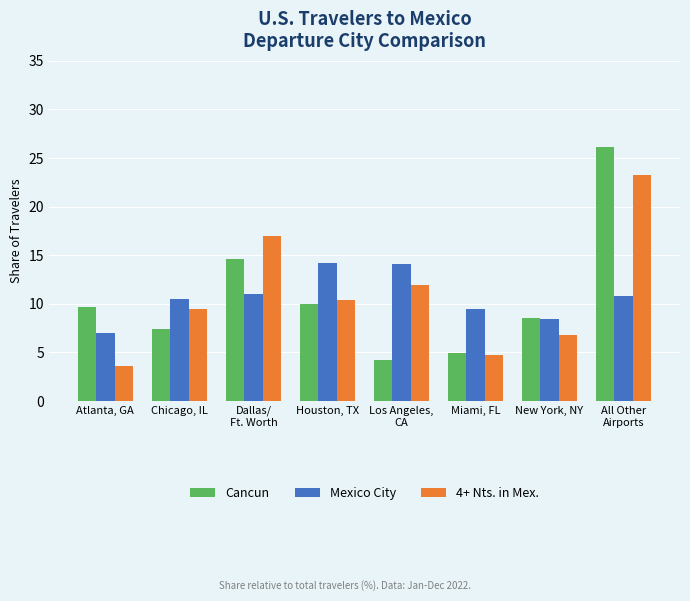

What is the average value of the 4+ Nts. in Mex. series?

10.9